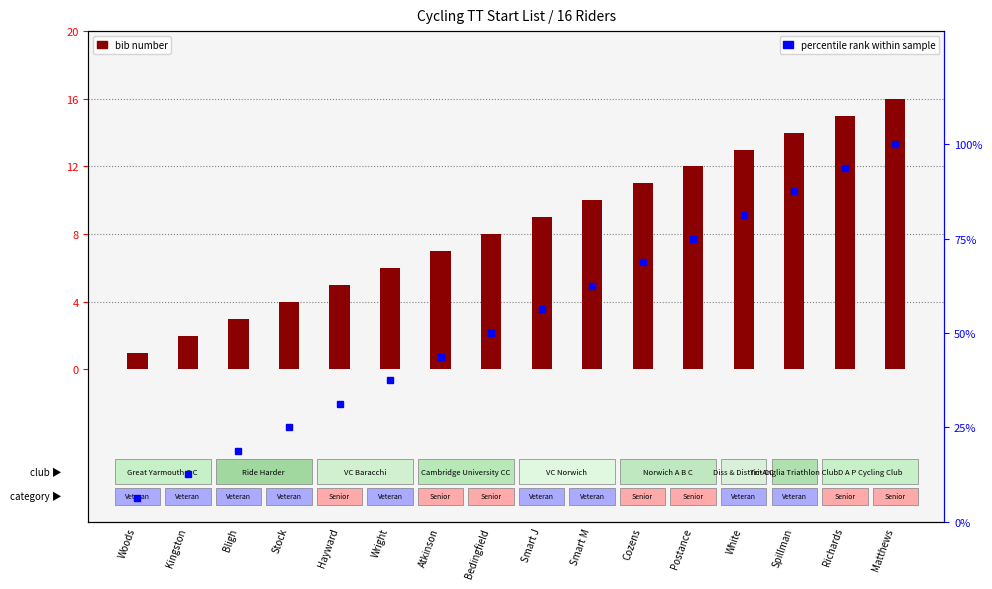

The percentile rank within sample series shows 66.3 at Bedingfield. True or false?

False